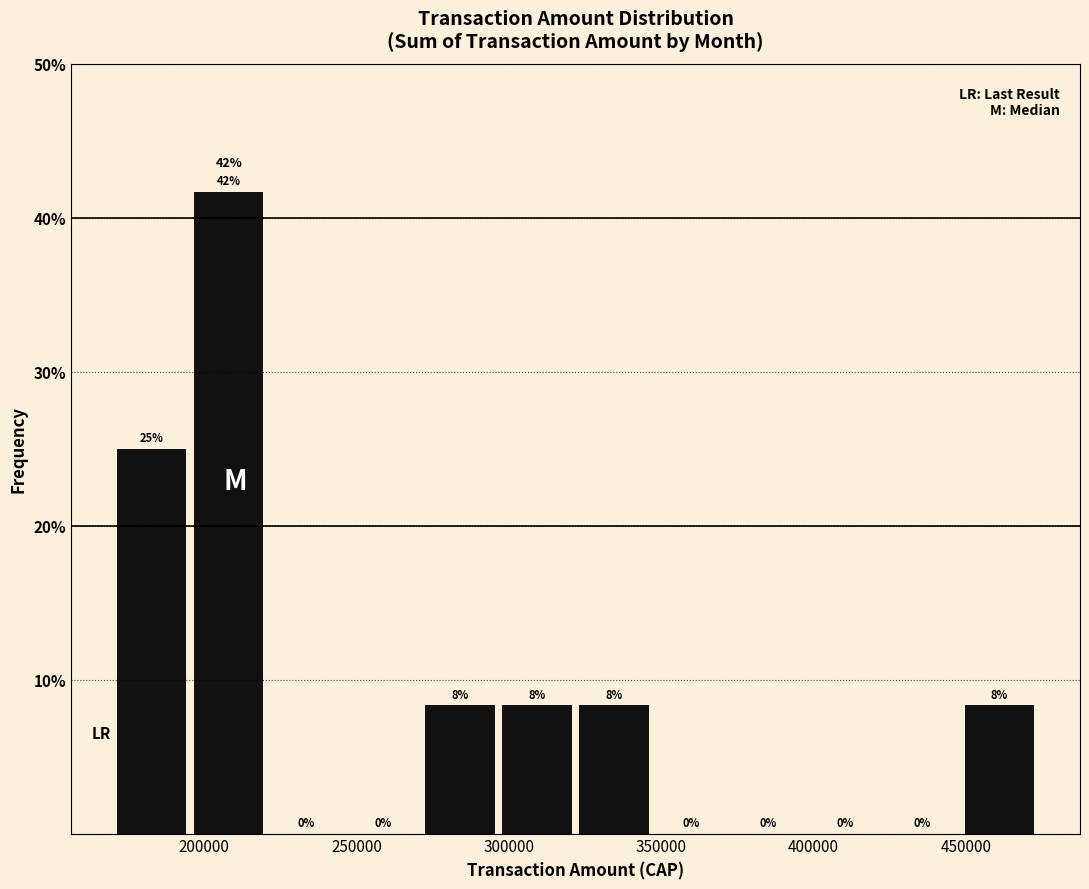

Over which range of the x-axis is the bar tallest?

195000 to 220000